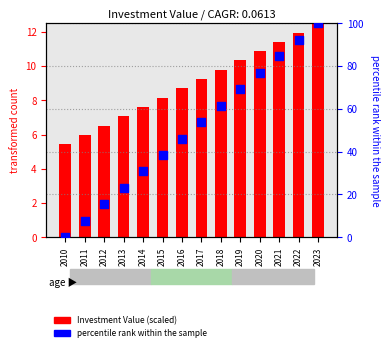

At which category is the sum across all series the highest?

2023